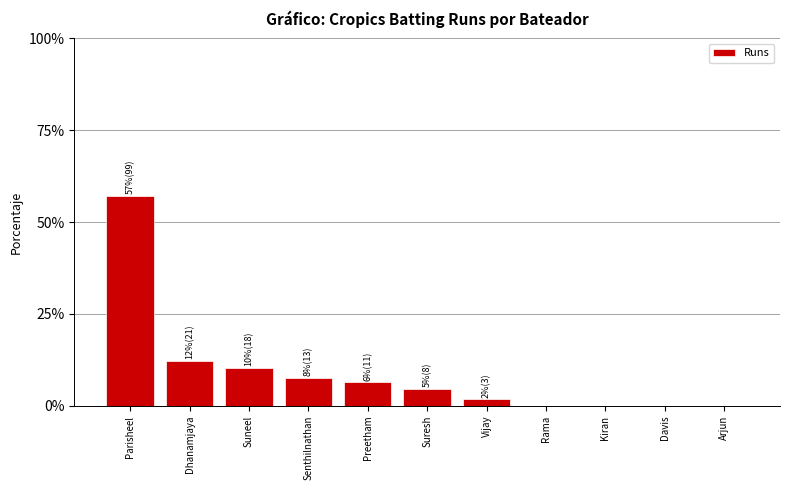

What is the change in value from Preetham to Rama?

-6.4